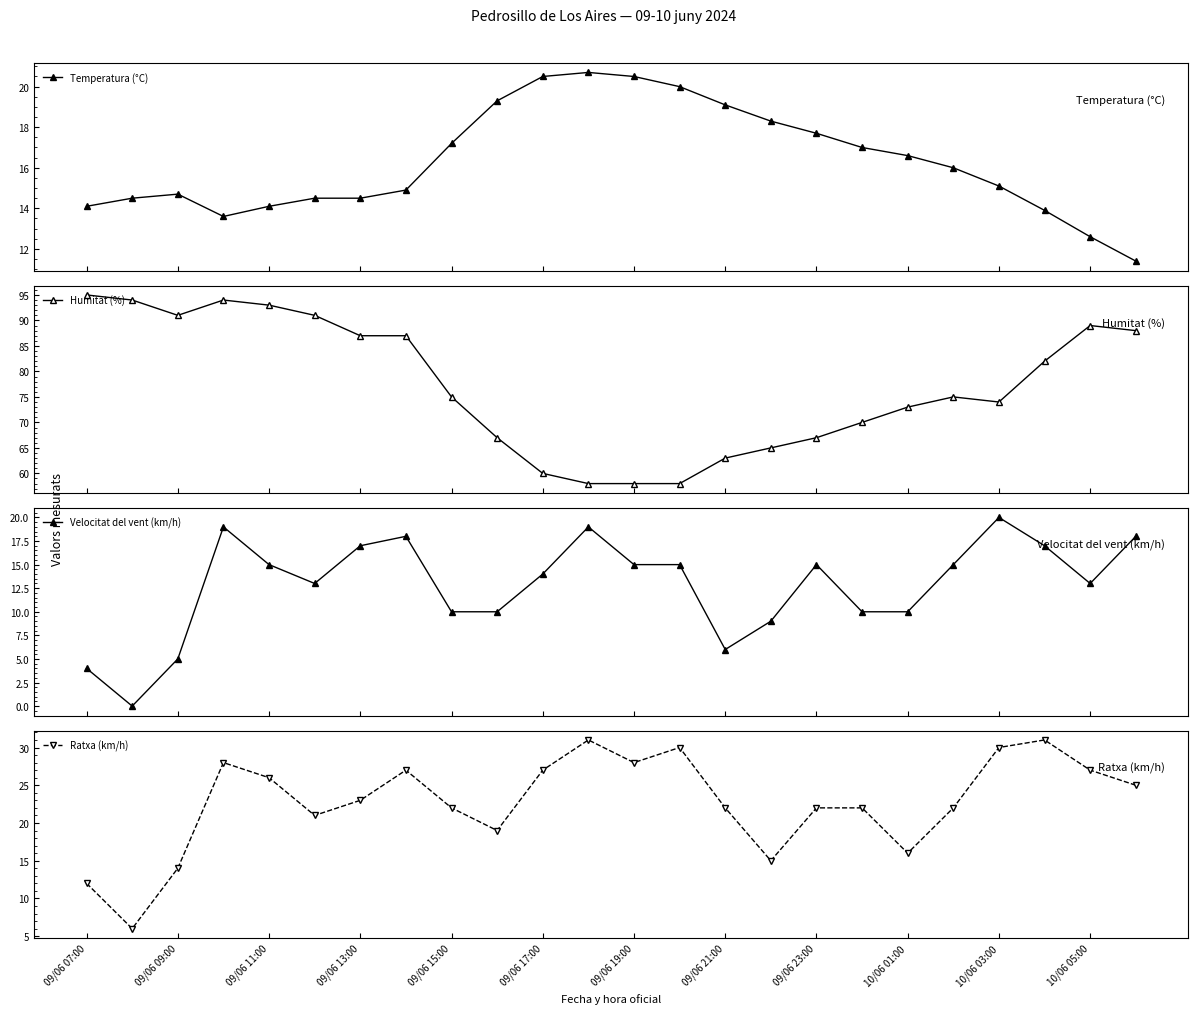

What is the value of the Temperatura (°C) point at the 4th from the left?

13.6